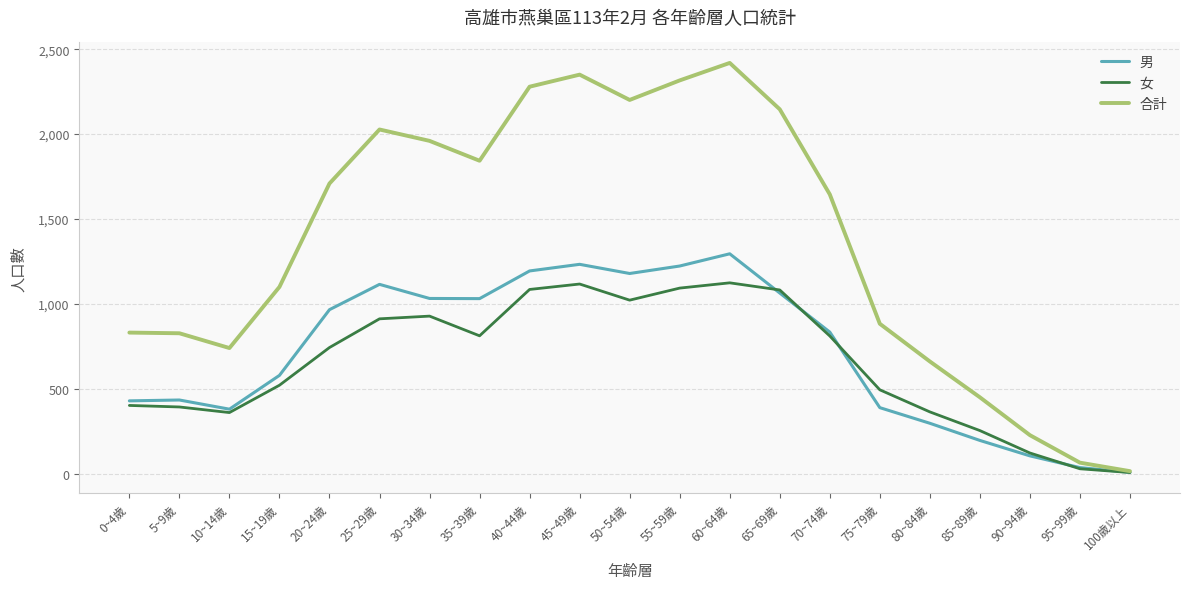

Which series has the largest total across all categories?

合計